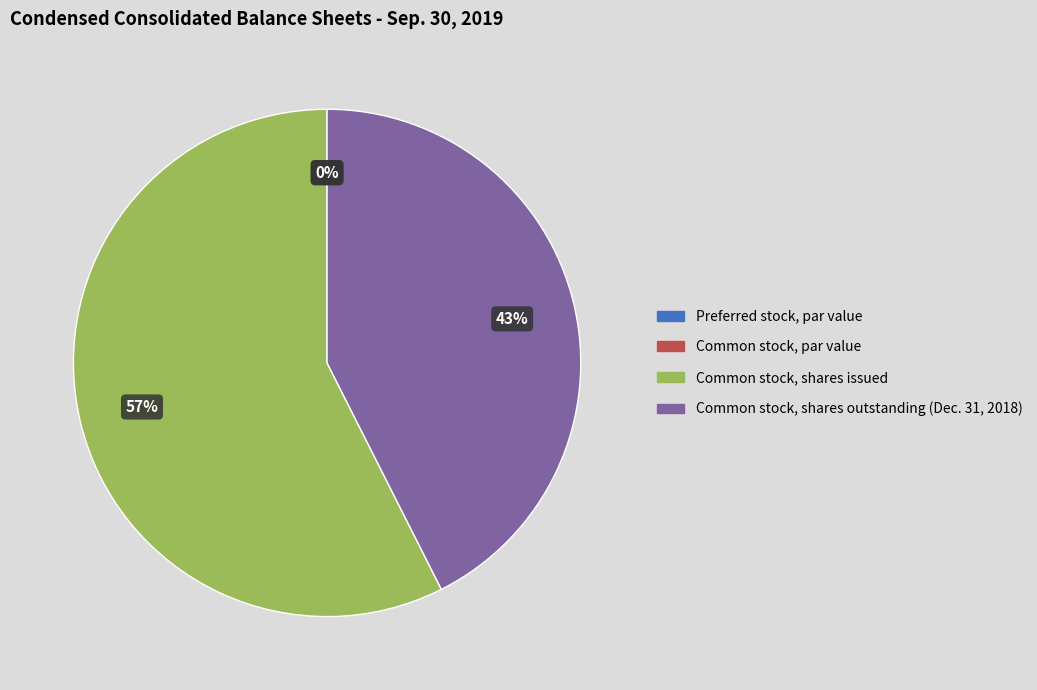

Which category has the smallest portion of the pie?

Common stock, par value